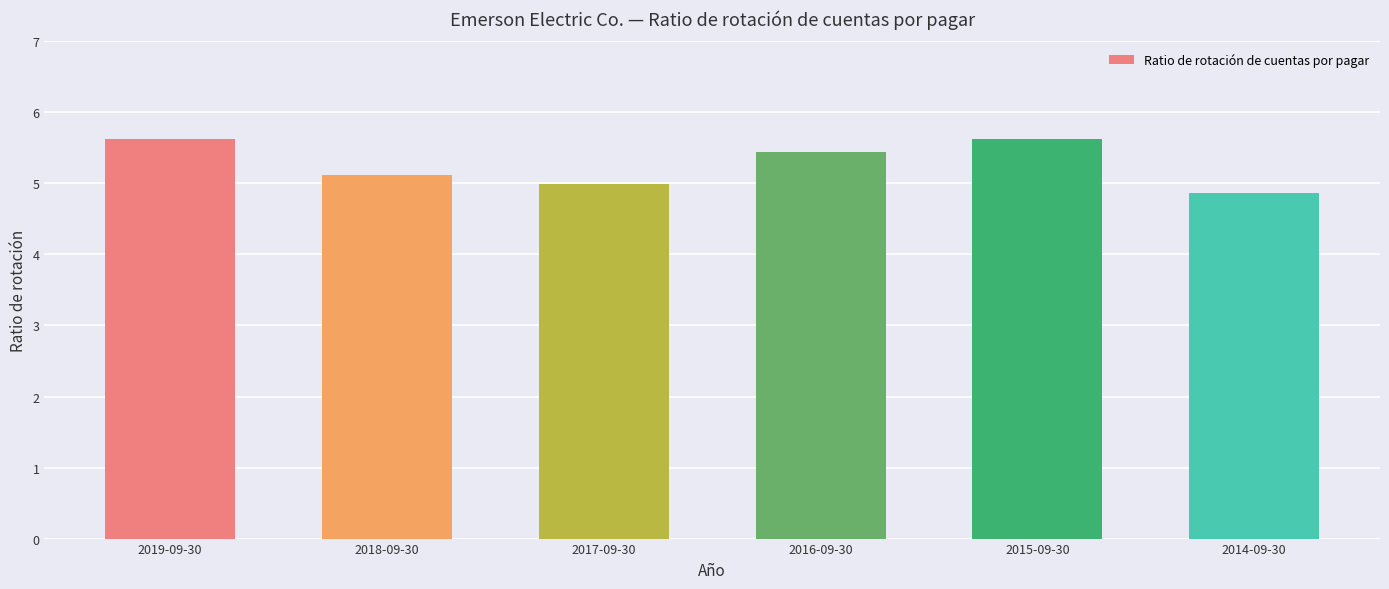

Reading left to right, list all the values displayed in this chart.

5.6	5.1	5.0	5.4	5.6	4.9